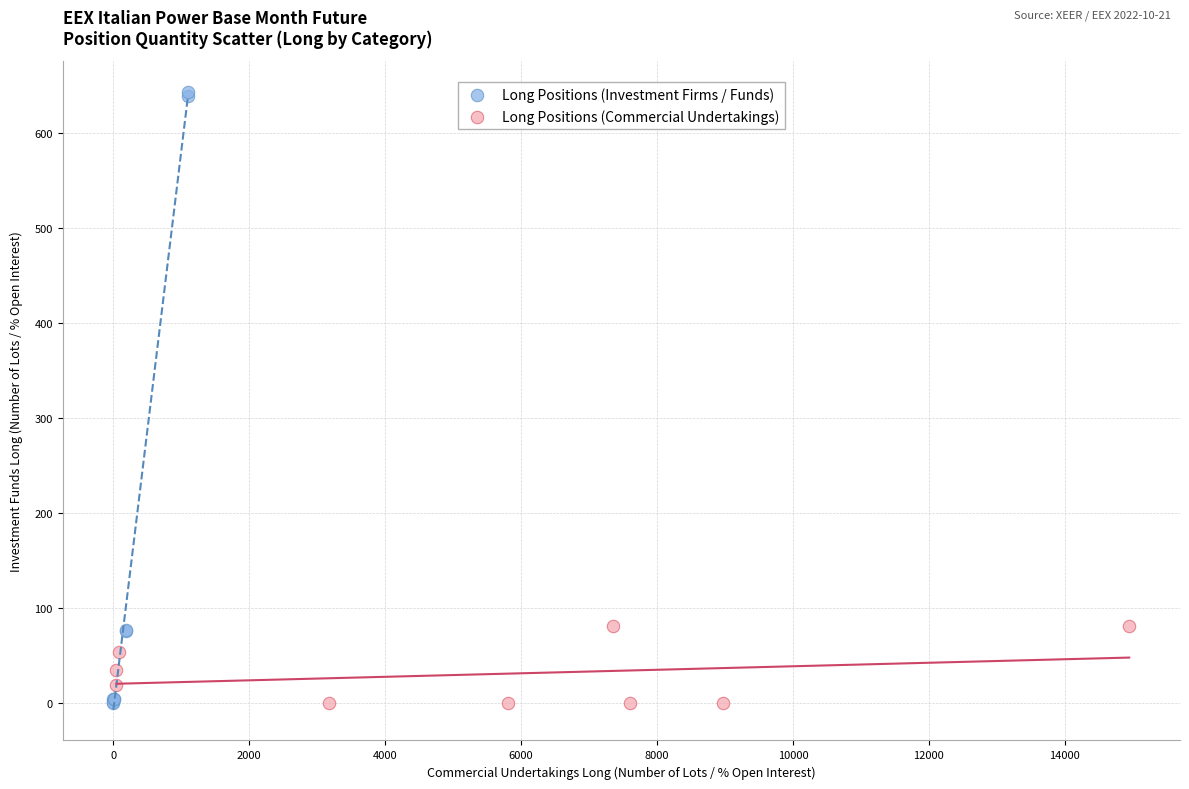

Which series reaches the maximum Y coordinate?

Long Positions (Investment Firms / Funds)